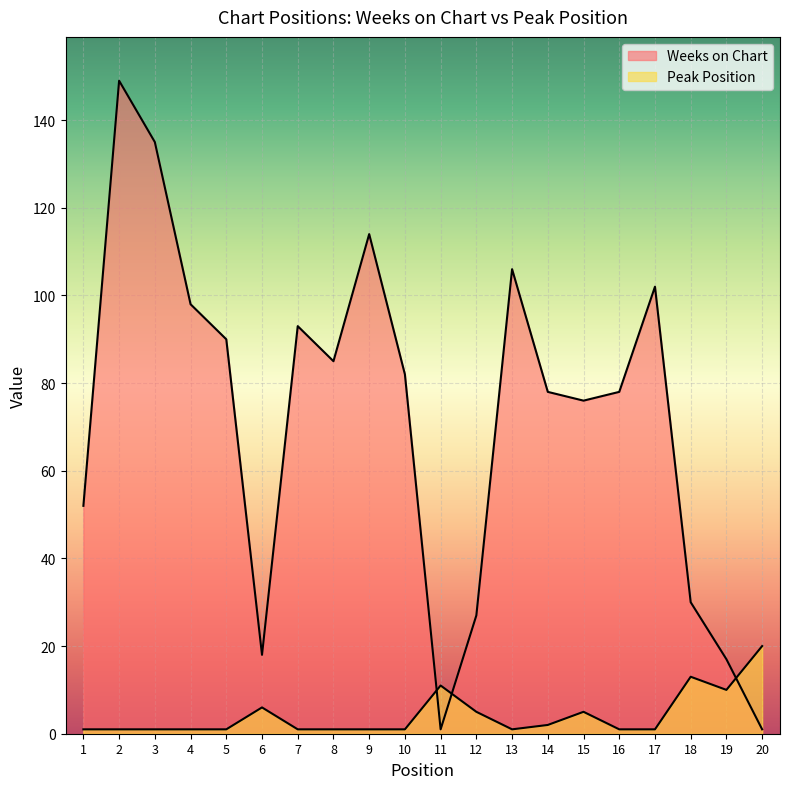

Which category has the lowest value in the Peak Position series?

1